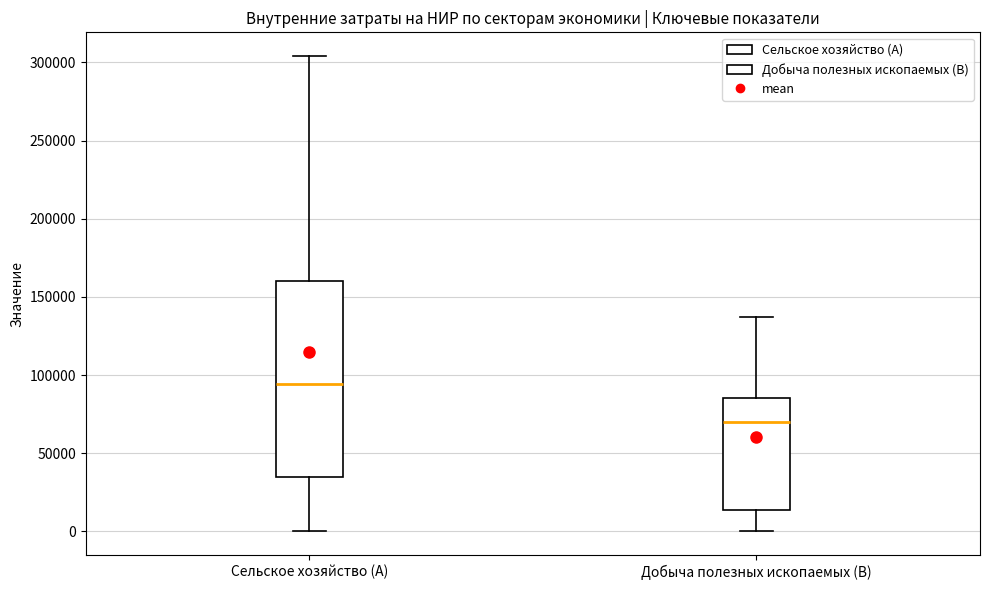

Comparing the boxes themselves (not the whiskers), which one is the tallest?

Сельское хозяйство (A)